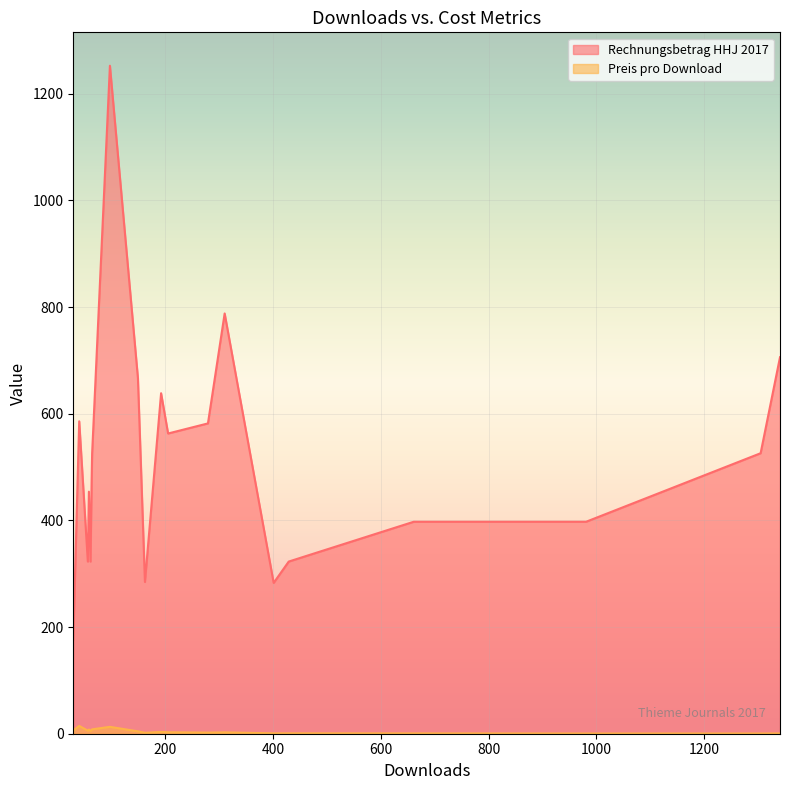

What is the total value across all series at 981?

397.8